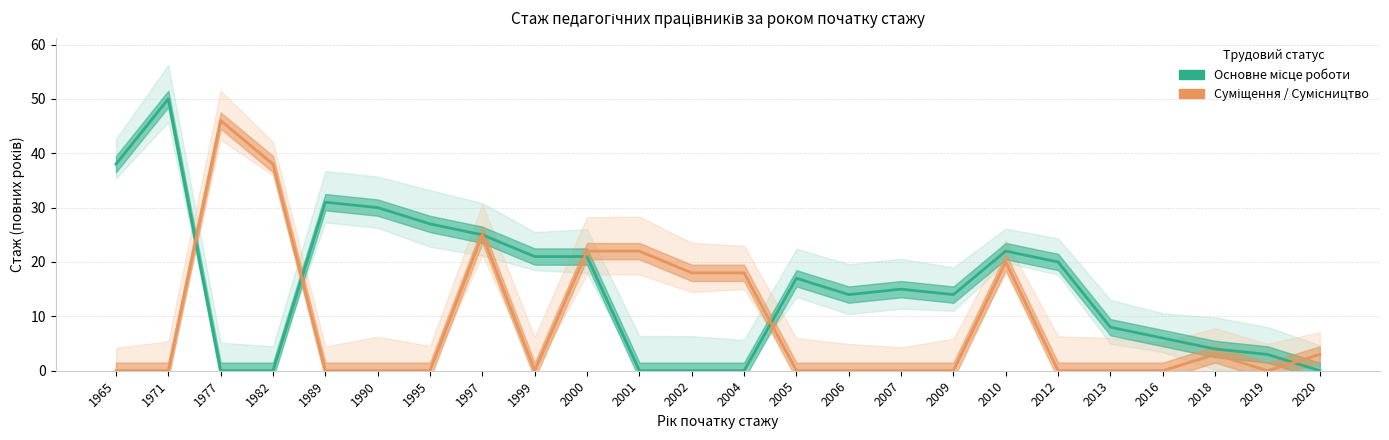

Reading left to right, list all the values displayed in this chart.

Основне місце роботи: 1965=38	1971=50	1977=0	1982=0	1989=31	1990=30	1995=27	1997=25	1999=21	2000=21	2001=0	2002=0	2004=0	2005=17	2006=14	2007=15	2009=14	2010=22	2012=20	2013=8	2016=6	2018=4	2019=3	2020=0
Суміщення / Сумісництво: 1965=0	1971=0	1977=46	1982=38	1989=0	1990=0	1995=0	1997=25	1999=0	2000=22	2001=22	2002=18	2004=18	2005=0	2006=0	2007=0	2009=0	2010=20	2012=0	2013=0	2016=0	2018=3	2019=0	2020=3